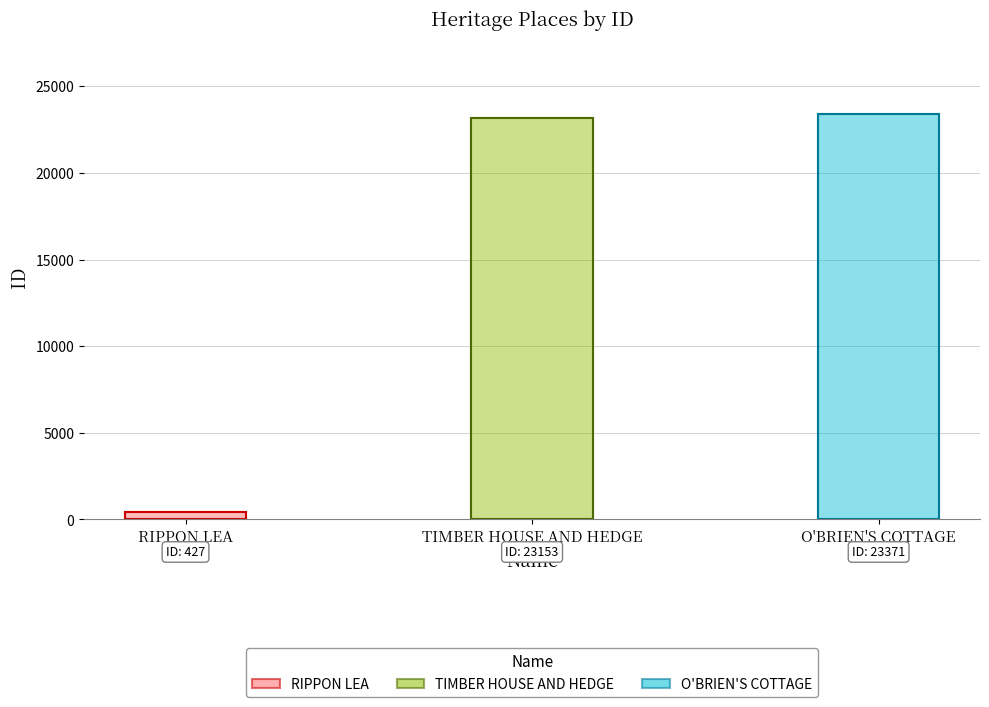

Between O'BRIEN'S COTTAGE and RIPPON LEA, which is larger?

O'BRIEN'S COTTAGE